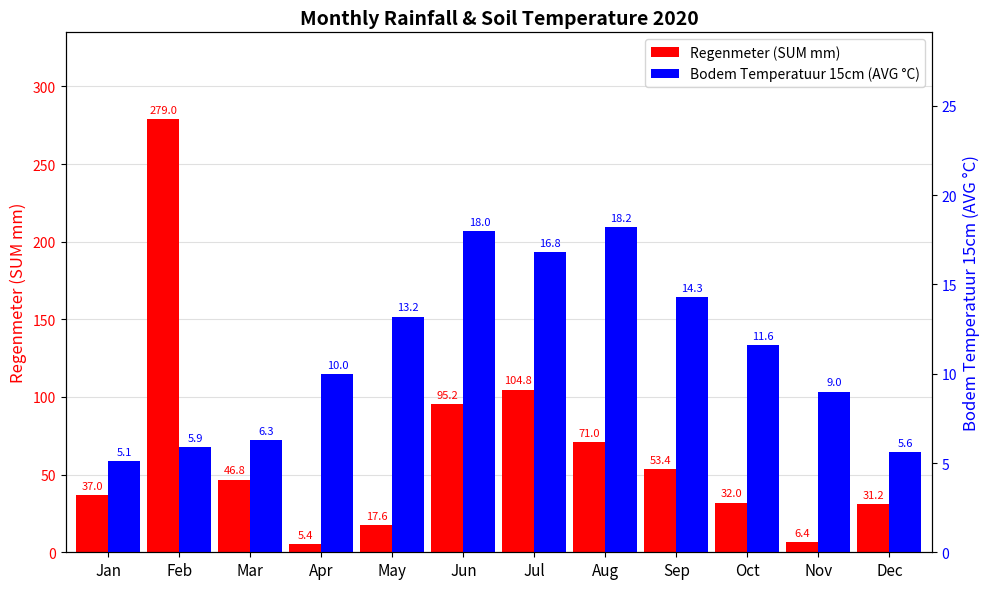

How many groups of bars are there?

12